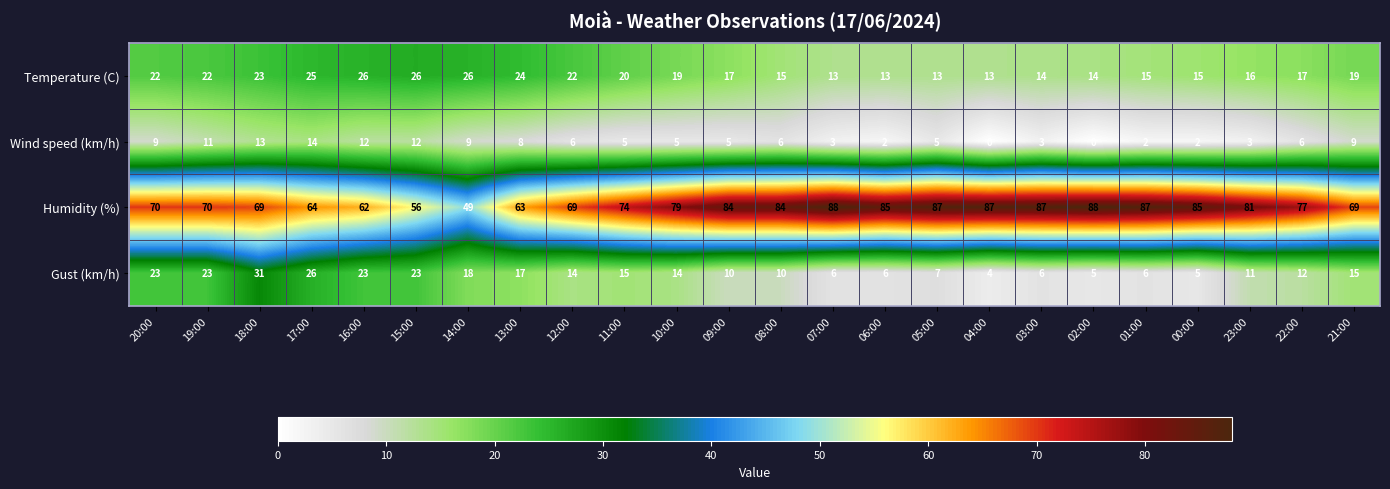

What is the spread (max minus min) of values at 04:00?

87